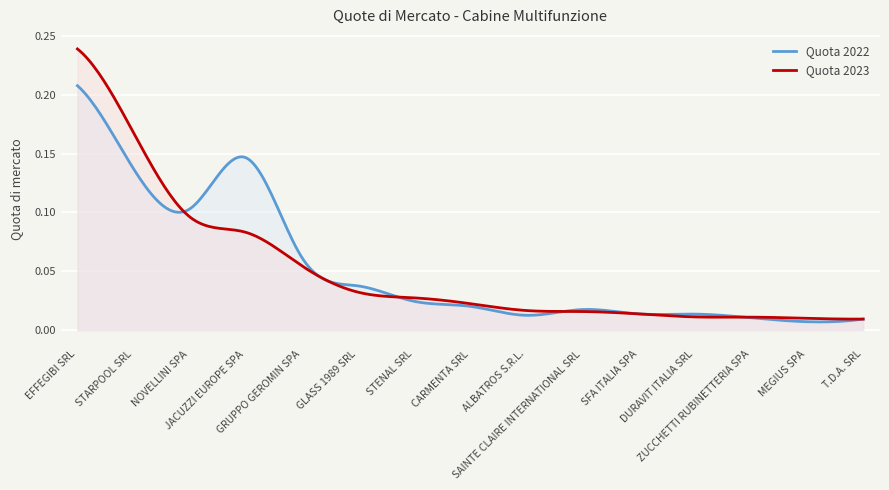

The Quota 2022 series shows 0.2 at JACUZZI EUROPE SPA. True or false?

False